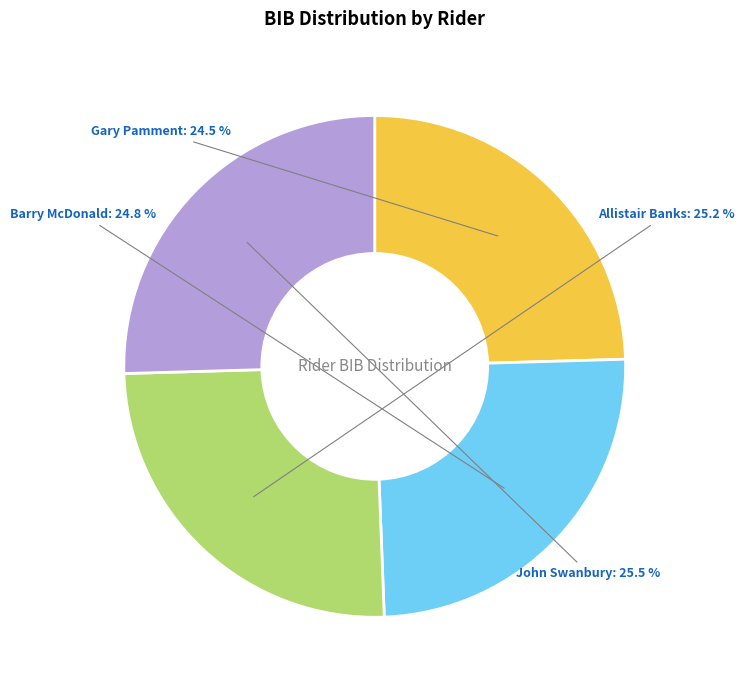

How many slices are in this pie chart?

4